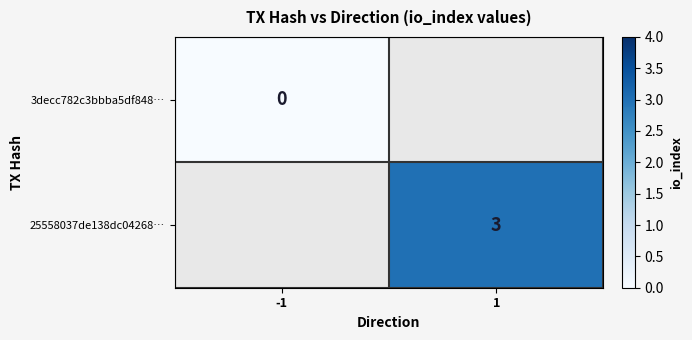

The value of 25558037de138dc04268… at 1 is 5. True or false?

False